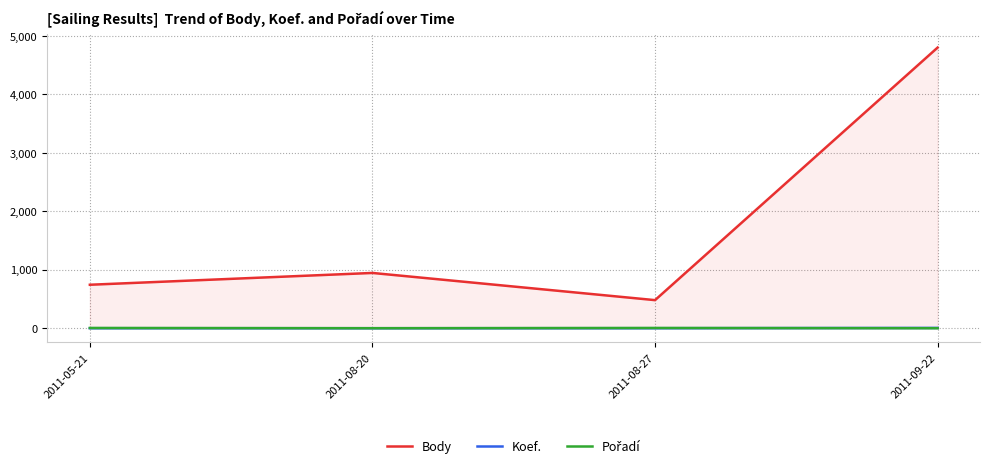

What is the spread (max minus min) of values at 2011-09-22?

4799